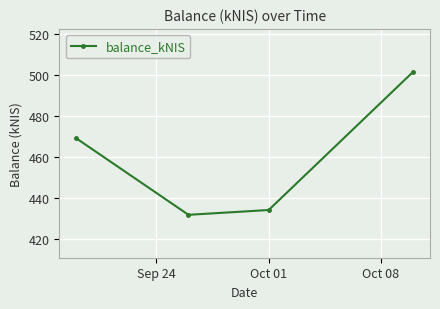

What is the greatest value displayed?

501.4